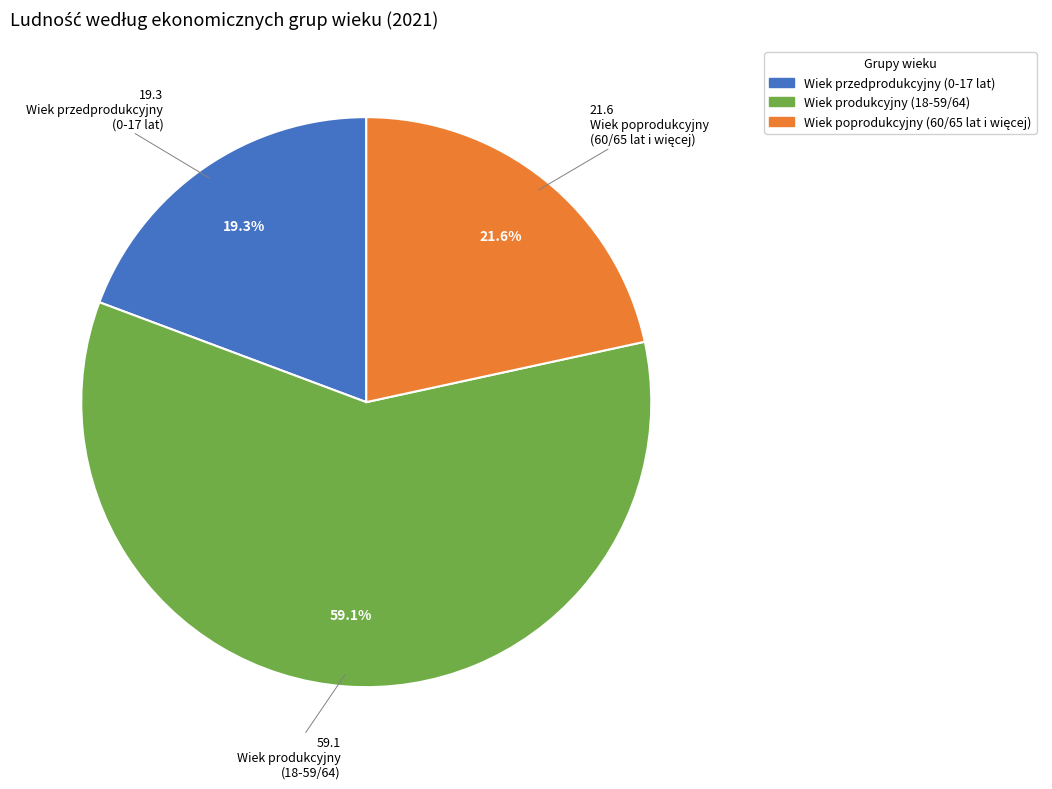

What is the smallest slice in the pie chart?

Wiek przedprodukcyjny (0-17 lat)